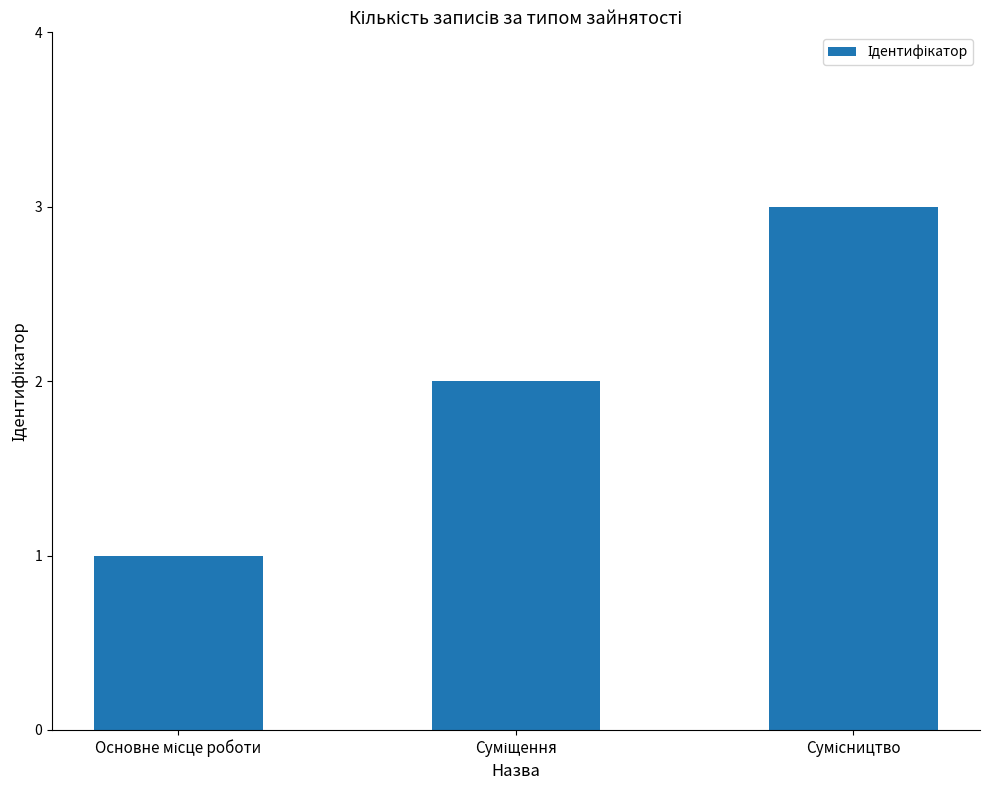

What is the greatest value displayed?

3